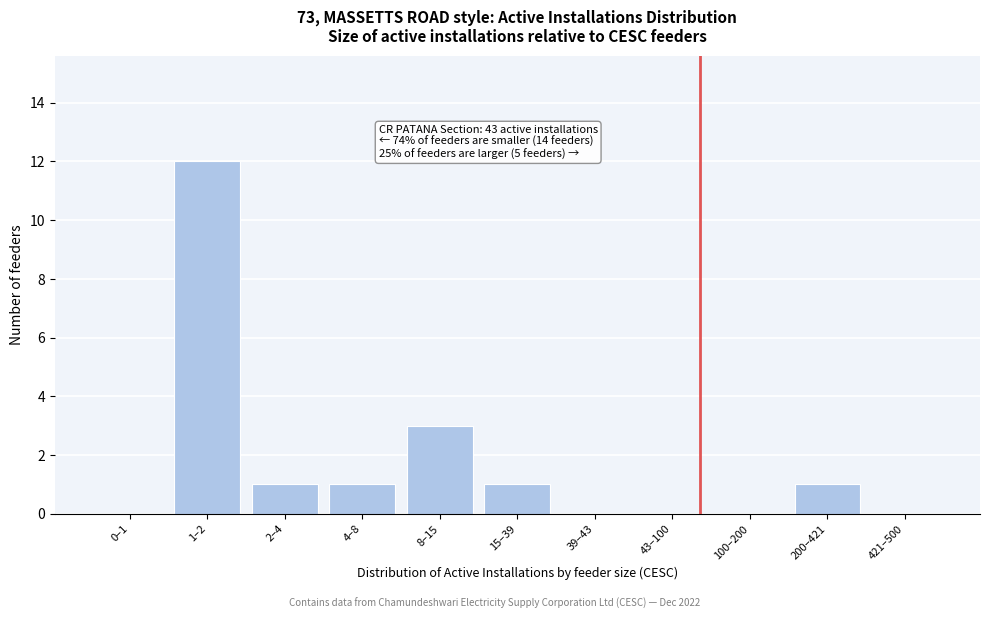

Reading right to left, what are all the values shown in this chart?

421–500=0	200–421=1	100–200=0	43–100=0	39–43=0	15–39=1	8–15=3	4–8=1	2–4=1	1–2=12	0–1=0